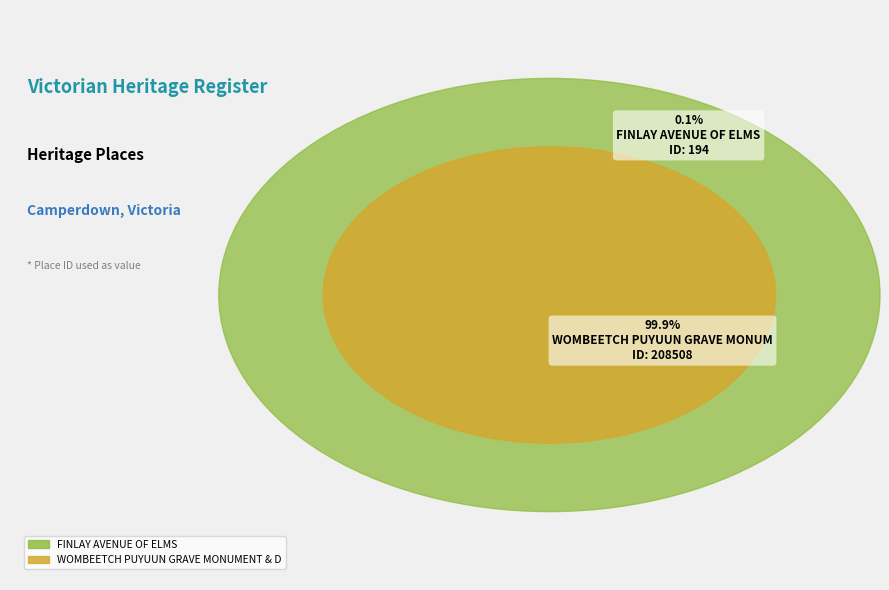

Which category has the biggest portion of the pie?

WOMBEETCH PUYUUN GRAVE MONUMENT & DAWSON